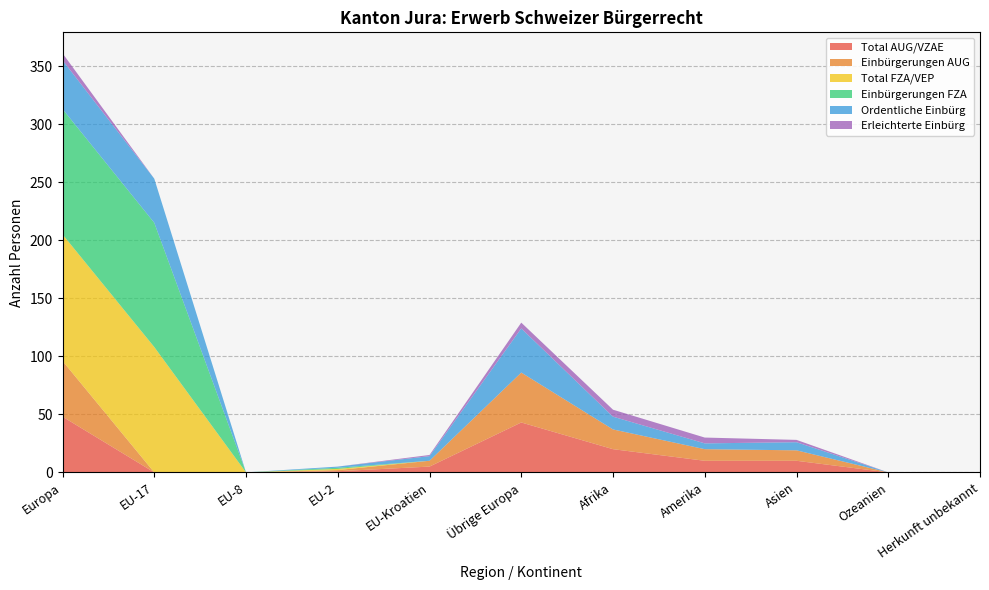

Reading right to left, what are all the values shown in this chart?

Total AUG/VZAE: 0	0	10	10	20	43	5	1	0	0	48
Einbürgerungen AUG: 0	0	9	10	17	43	5	1	0	0	48
Total FZA/VEP: 0	0	0	0	0	0	0	1	0	108	109
Einbürgerungen FZA: 0	0	0	0	0	0	0	1	0	107	108
Ordentliche Einbürg: 0	0	7	5	11	38	4	1	0	38	42
Erleichterte Einbürg: 0	0	2	5	6	5	1	0	0	0	6